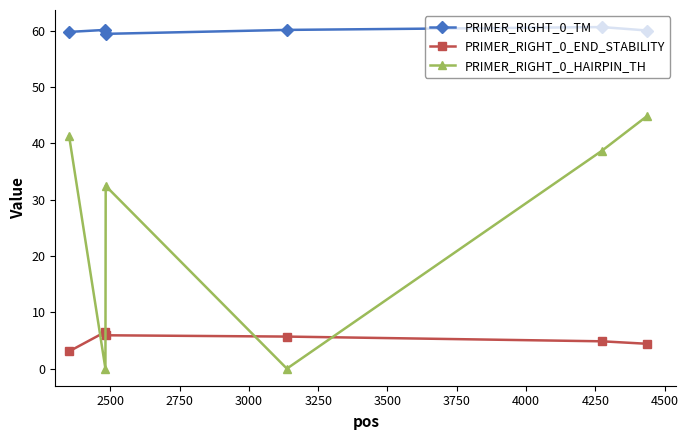

In PRIMER_RIGHT_0_TM, how many points are higher than both neighbors (excluding endpoints)?

2